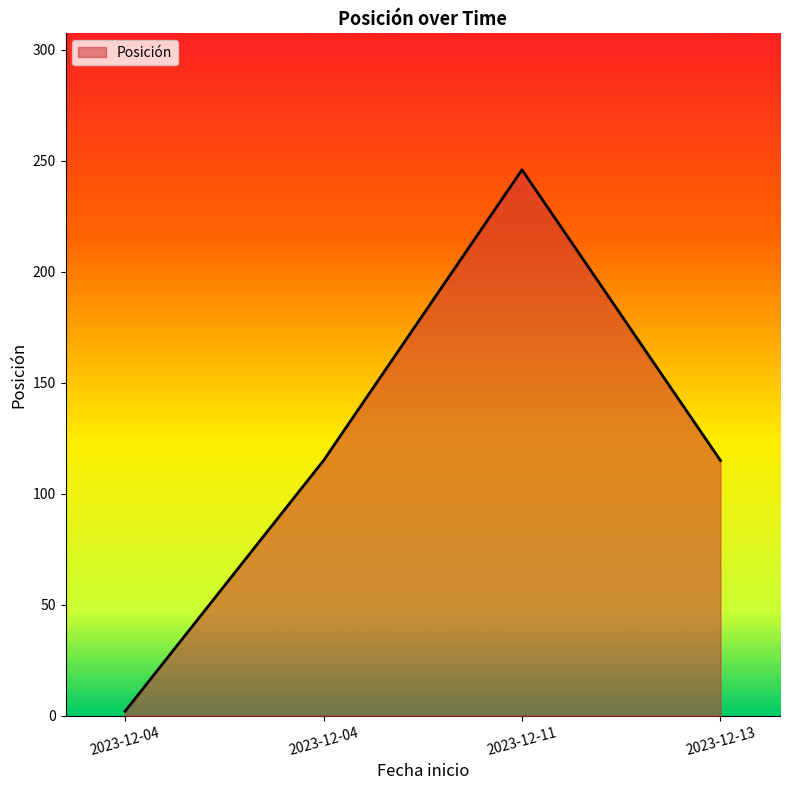

What is the difference between the maximum and second lowest values?

131